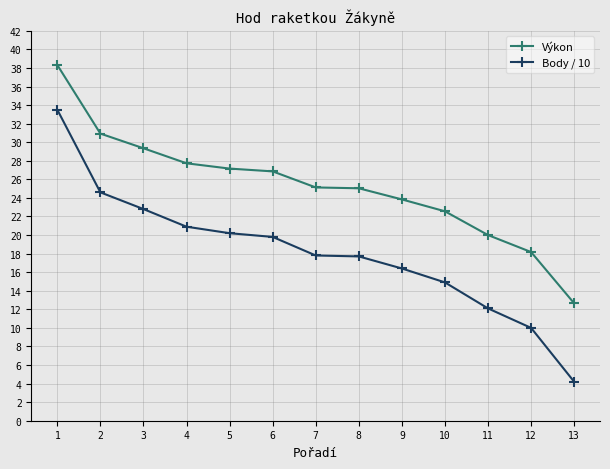

What is the difference between the Body / 10 values at 2 and 1?

8.9